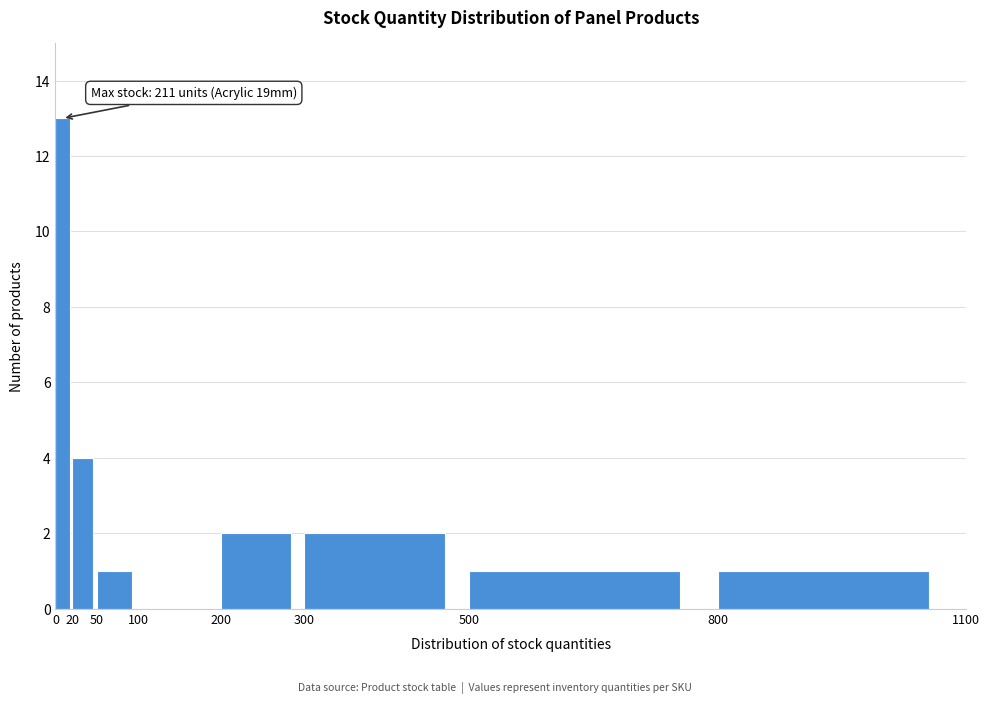

Which range on the x-axis has the tallest bar?

0 to 20